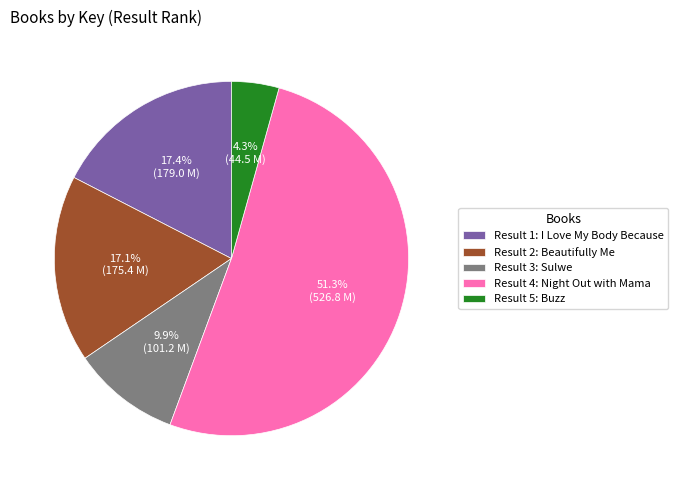

What percentage is NOT represented by Result 1: I Love My Body Because?

82.6%